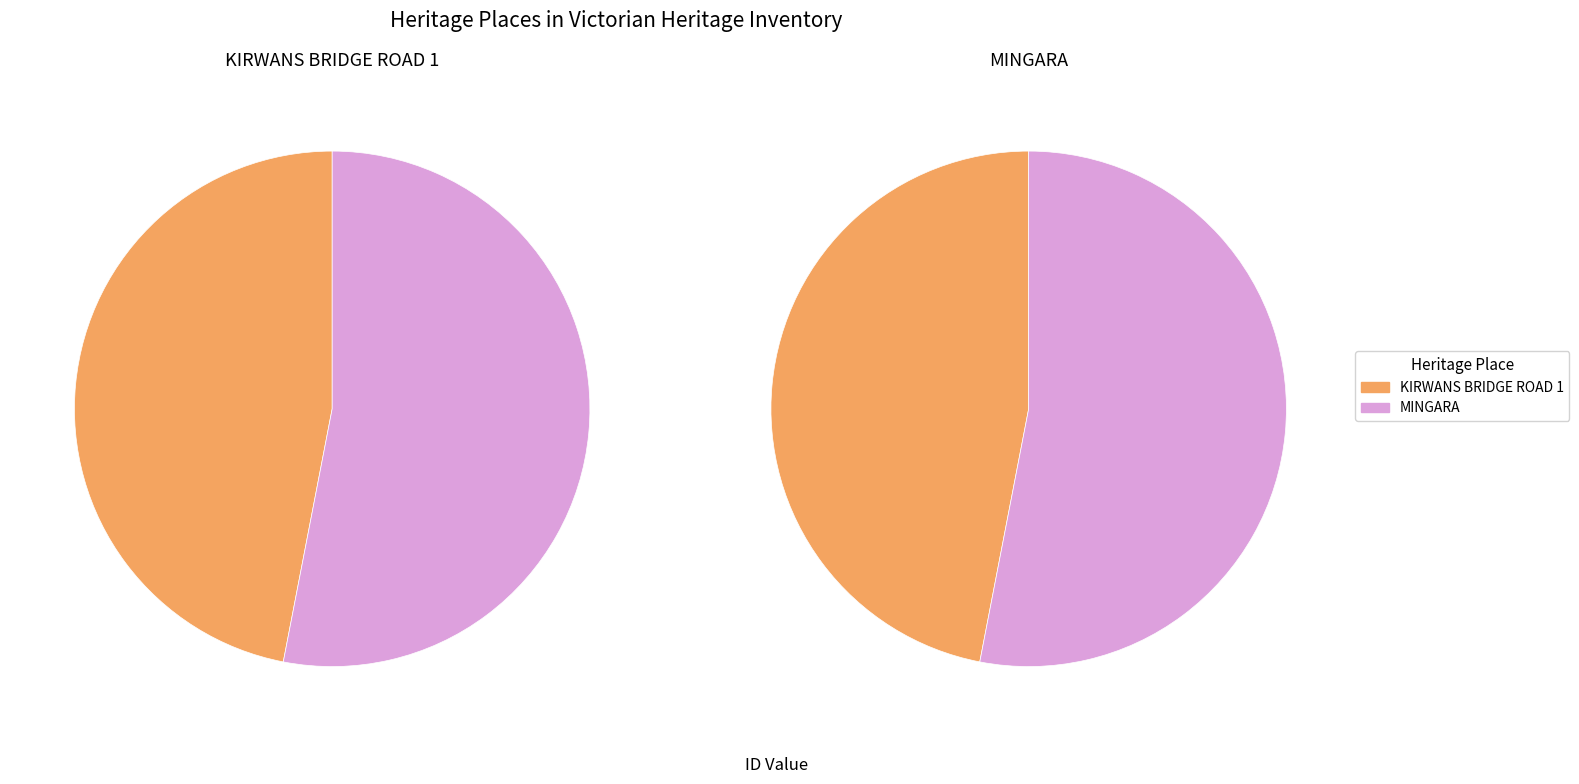

To the nearest percent, what is the difference between the KIRWANS BRIDGE ROAD 1 and MINGARA slice percentages?

6%